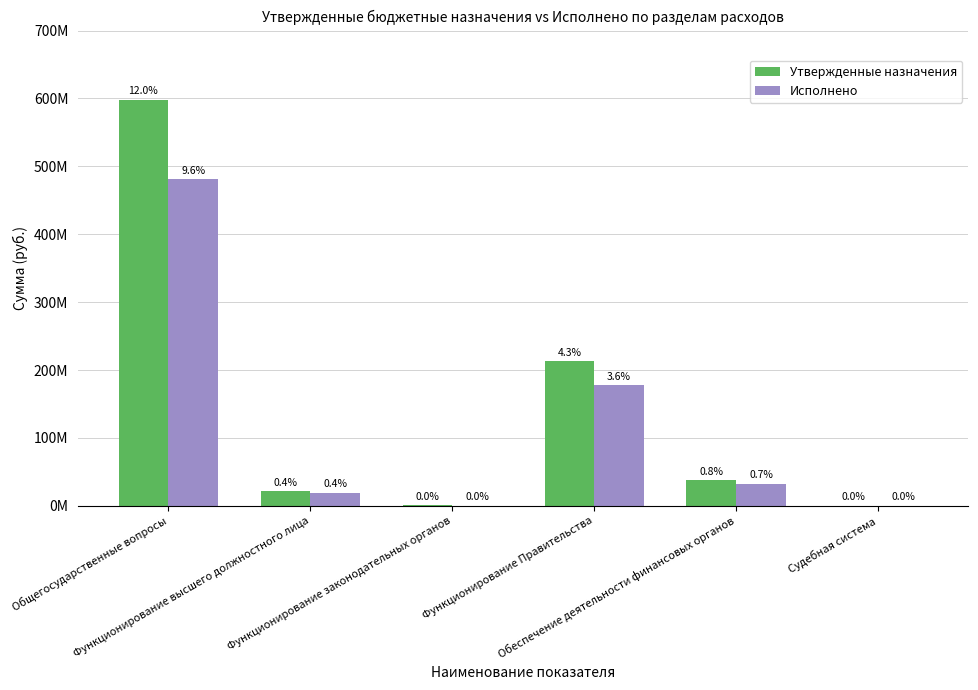

Reading right to left, extract all data points from this chart.

Утвержденные назначения: Судебная система=44300.0	Обеспечение деятельности финансовых органов=38006151.5	Функционирование Правительства=212633693.2	Функционирование законодательных органов=788401.2	Функционирование высшего должностного лица=21299831.0	Общегосударственные вопросы=598207720.1
Исполнено: Судебная система=29300.0	Обеспечение деятельности финансовых органов=32741396.9	Функционирование Правительства=177977078.9	Функционирование законодательных органов=412525.4	Функционирование высшего должностного лица=19305566.0	Общегосударственные вопросы=480871553.2